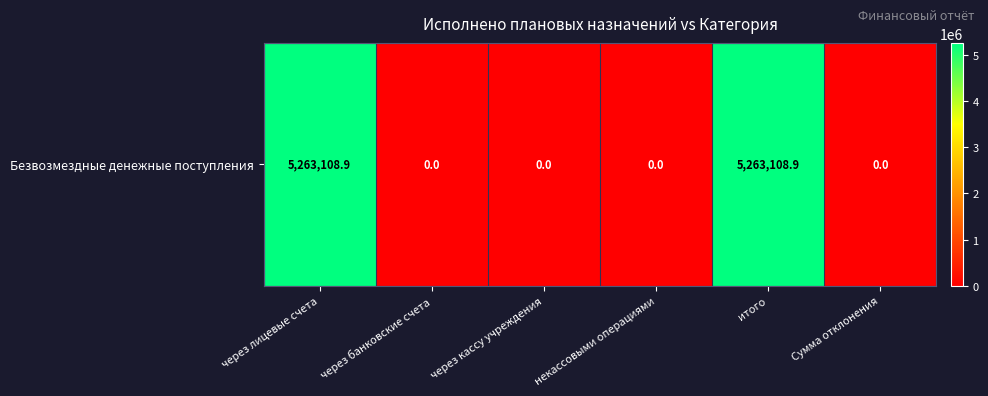

What is the change in value from через лицевые счета to Сумма отклонения?

-5263108.9